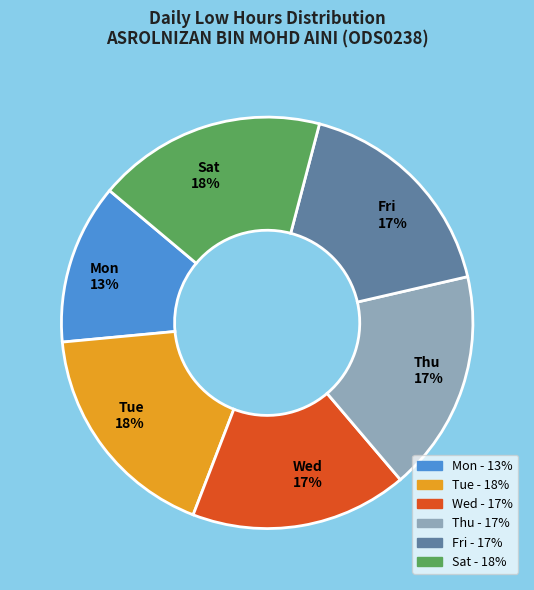

Is there any slice that represents more than half of the pie?

No